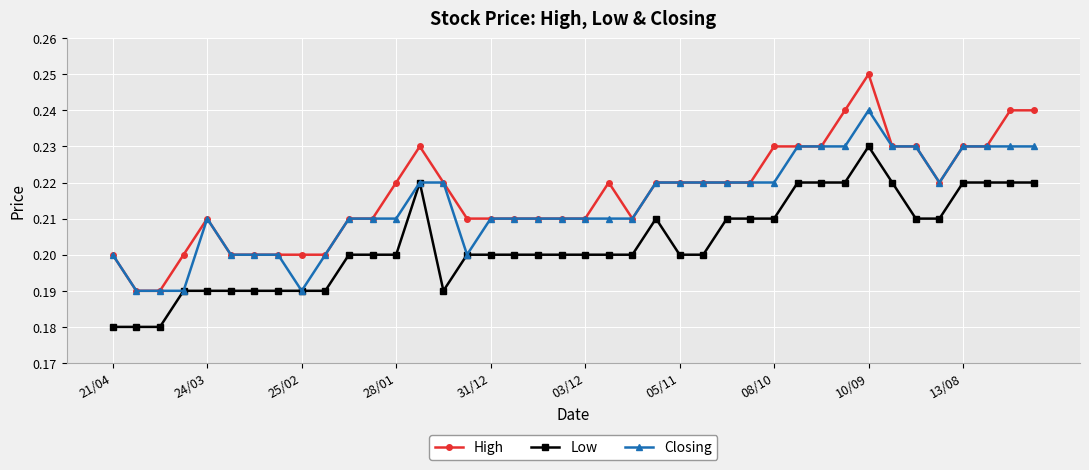

True or false: High and Low cross at least once.

False